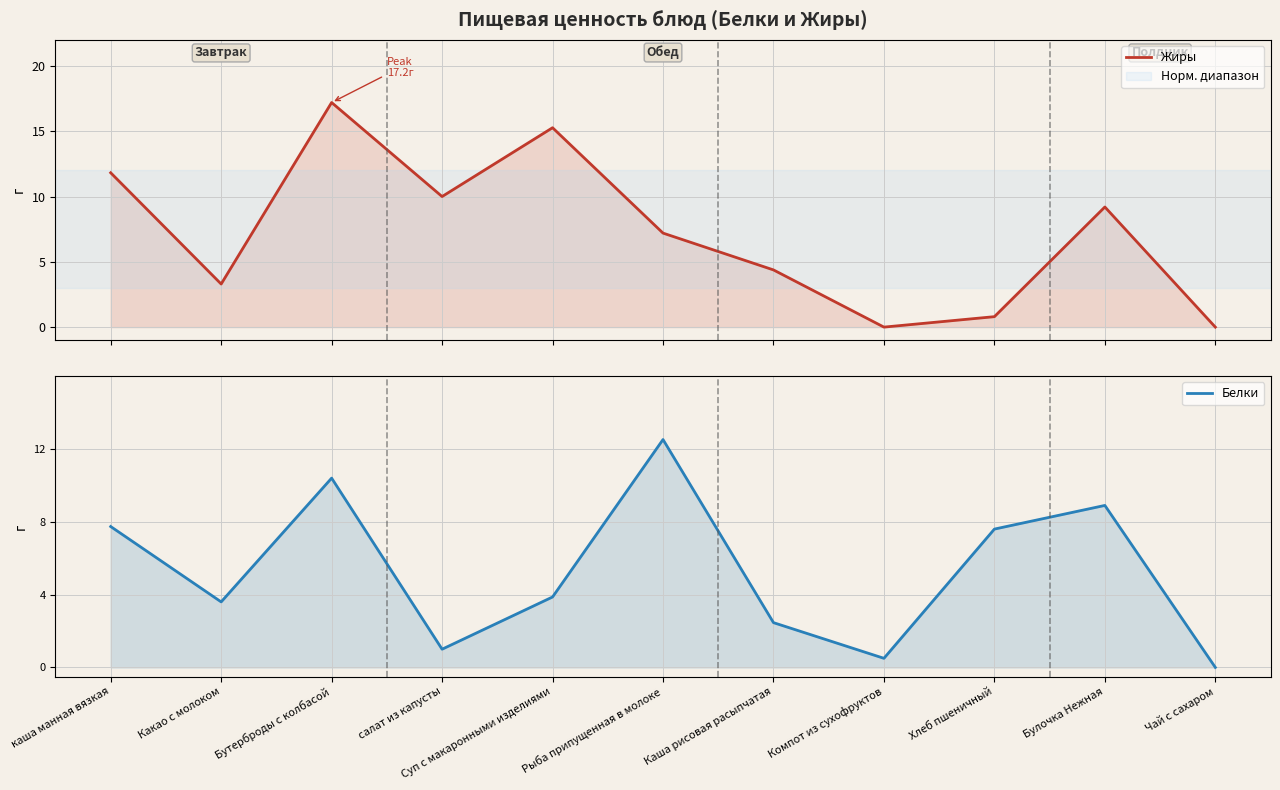

The value of Белки at Рыба припущенная в молоке is 2.8. True or false?

False